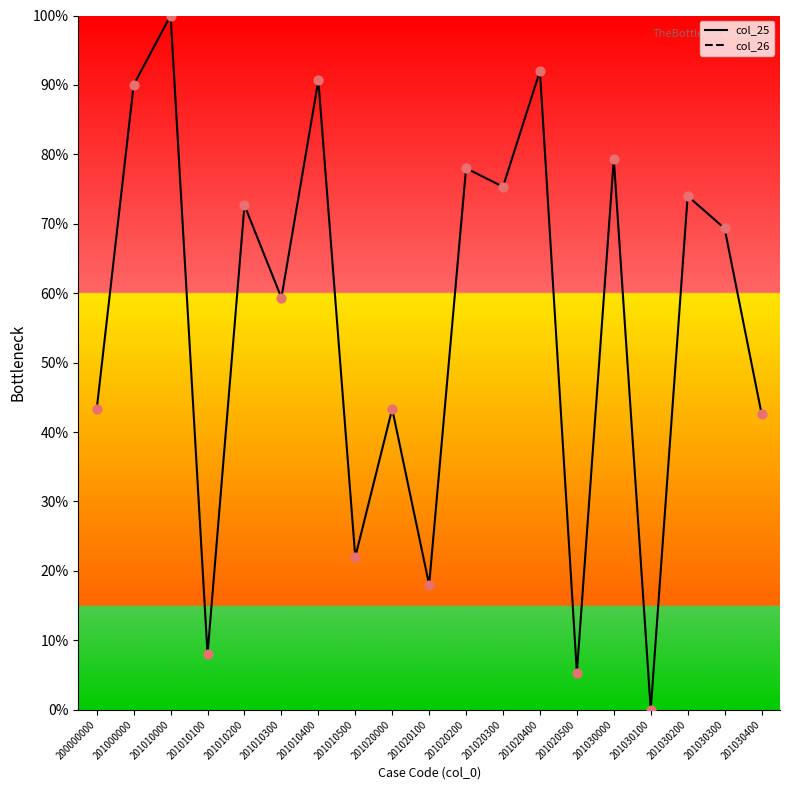

What are all the series names shown in the legend?

col_25, col_26